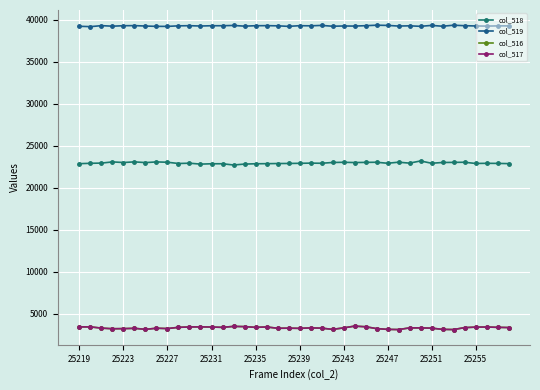

True or false: col_517 and col_519 cross at least once.

False